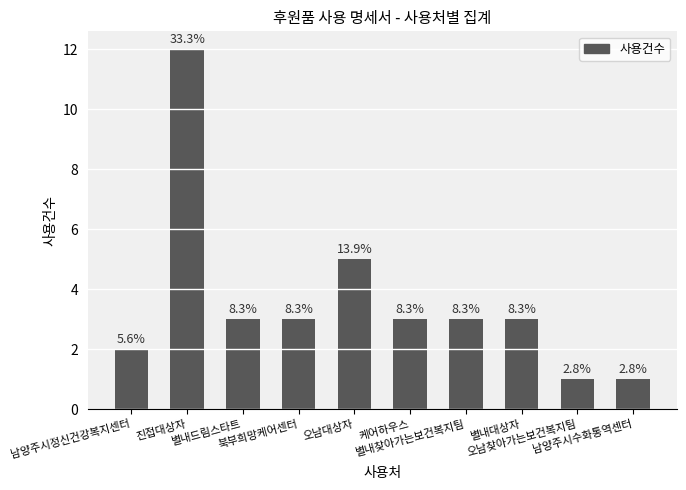

How many bars are there in total?

10